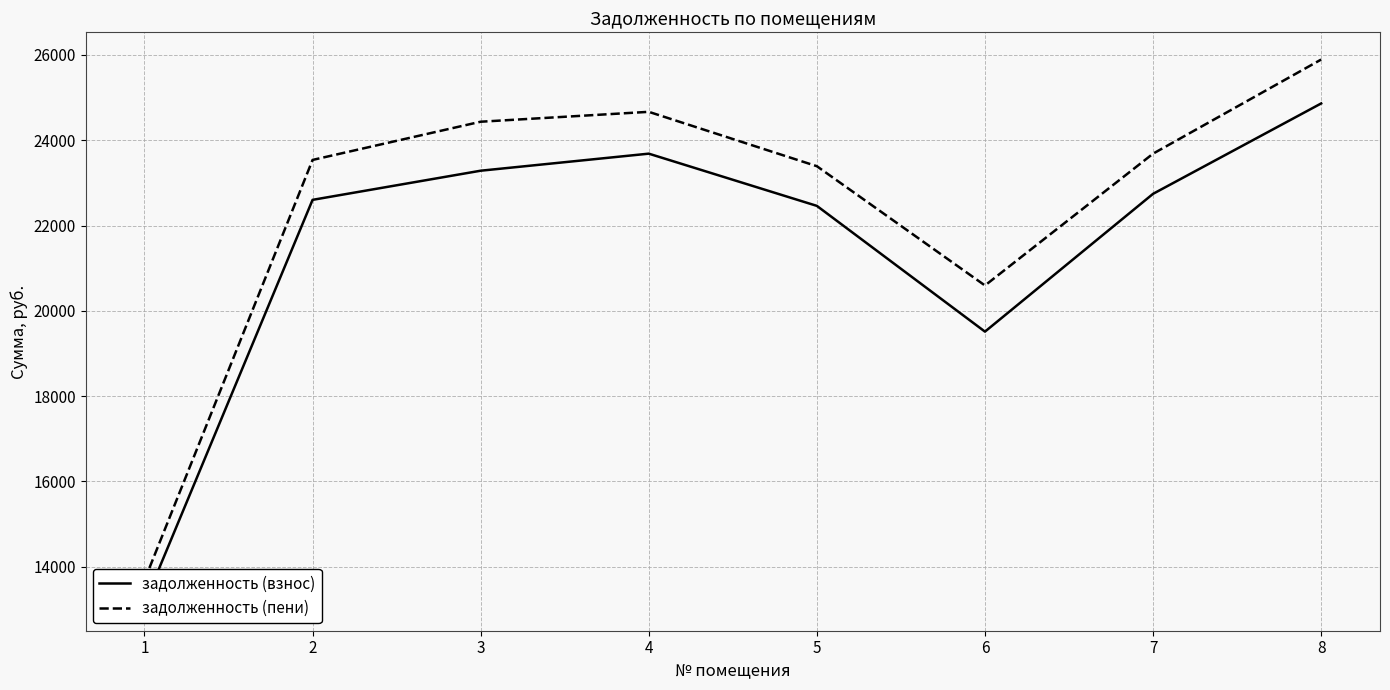

What is the minimum value for задолженность (взнос)?

13137.5